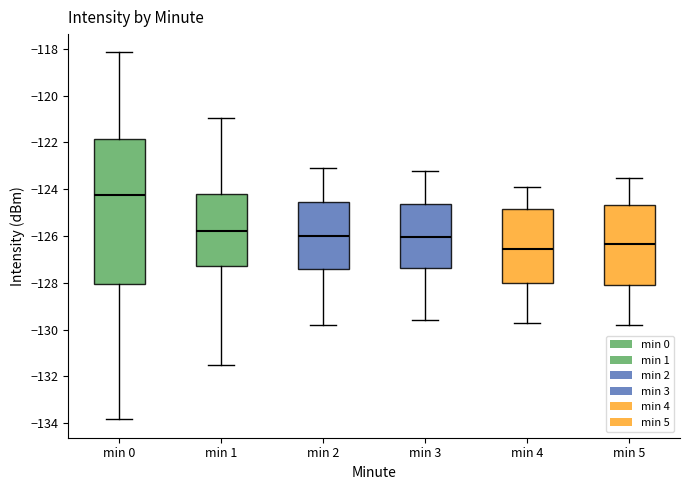

Which box's median line is the highest?

min 0